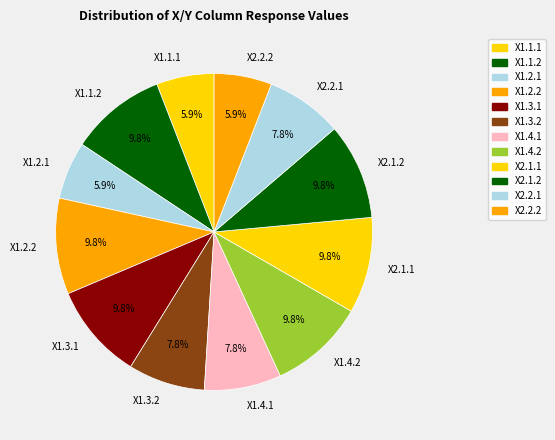

What percentage is NOT represented by X1.2.1?

94.1%